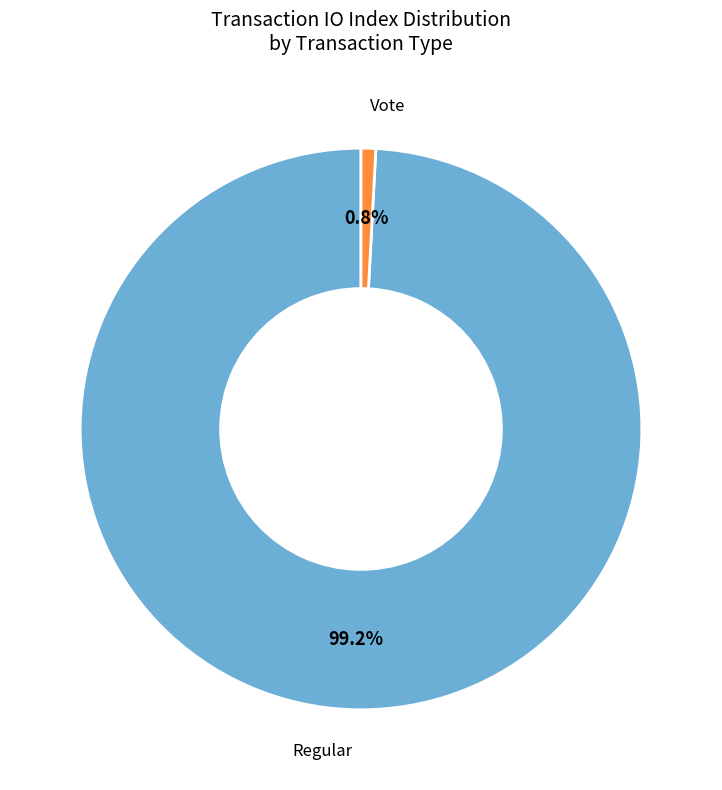

Which has a higher value, Regular or Vote?

Regular